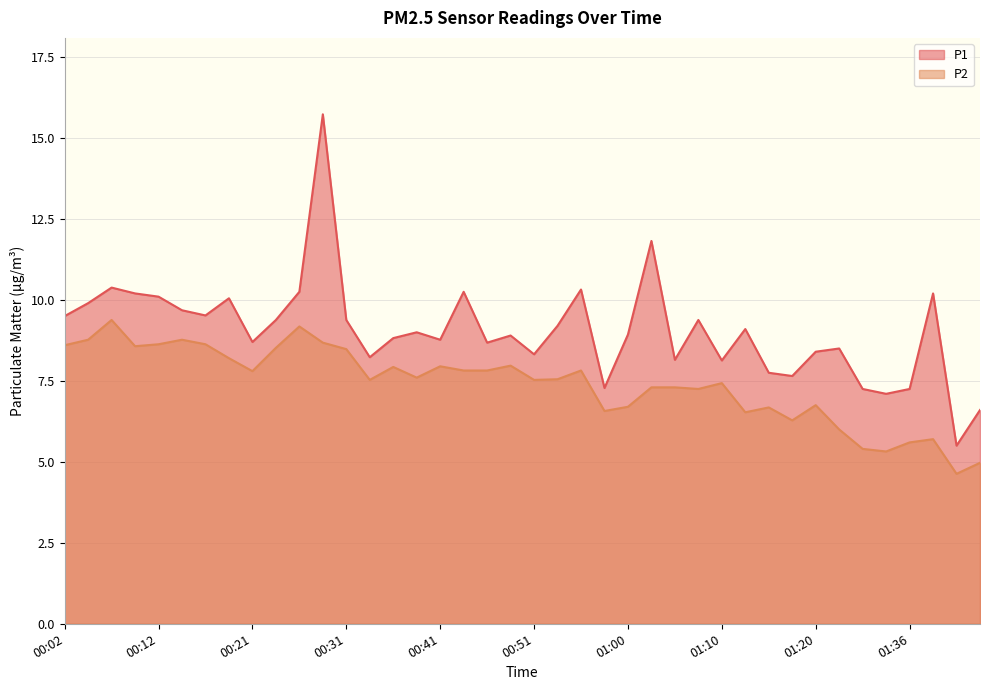

How many lines are shown in the chart?

2